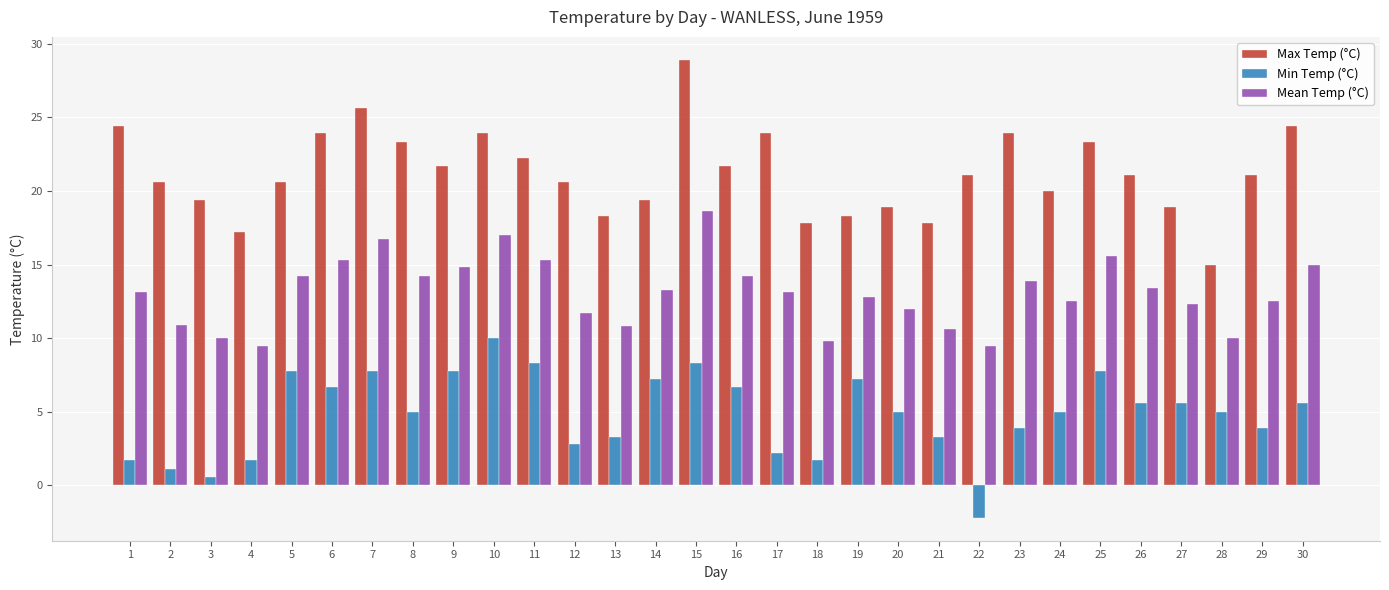

The Max Temp (°C) series shows 17.8 at 18. True or false?

True